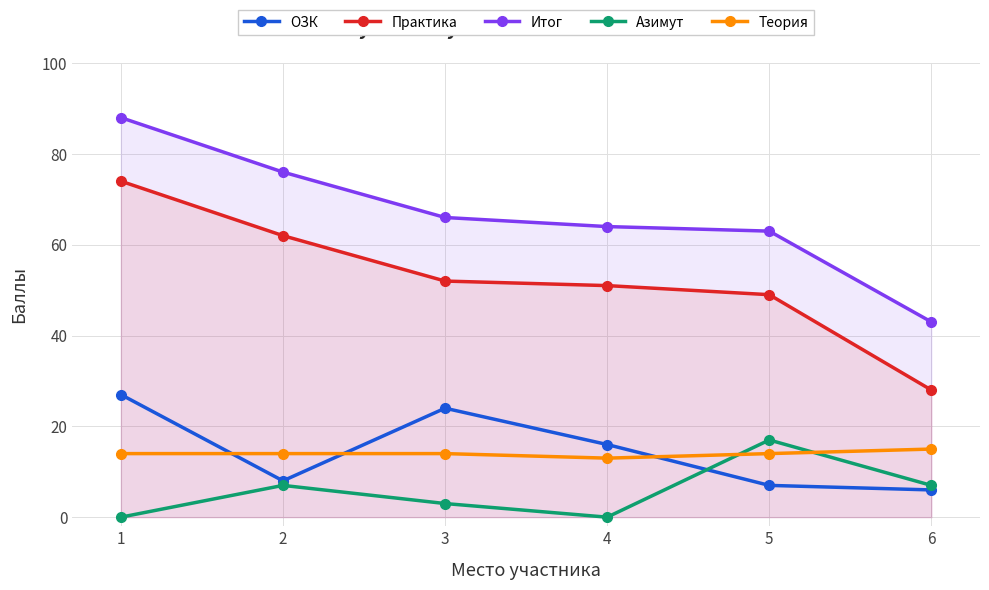

Is the value of Азимут at 6 greater than the value of ОЗК at 6?

Yes